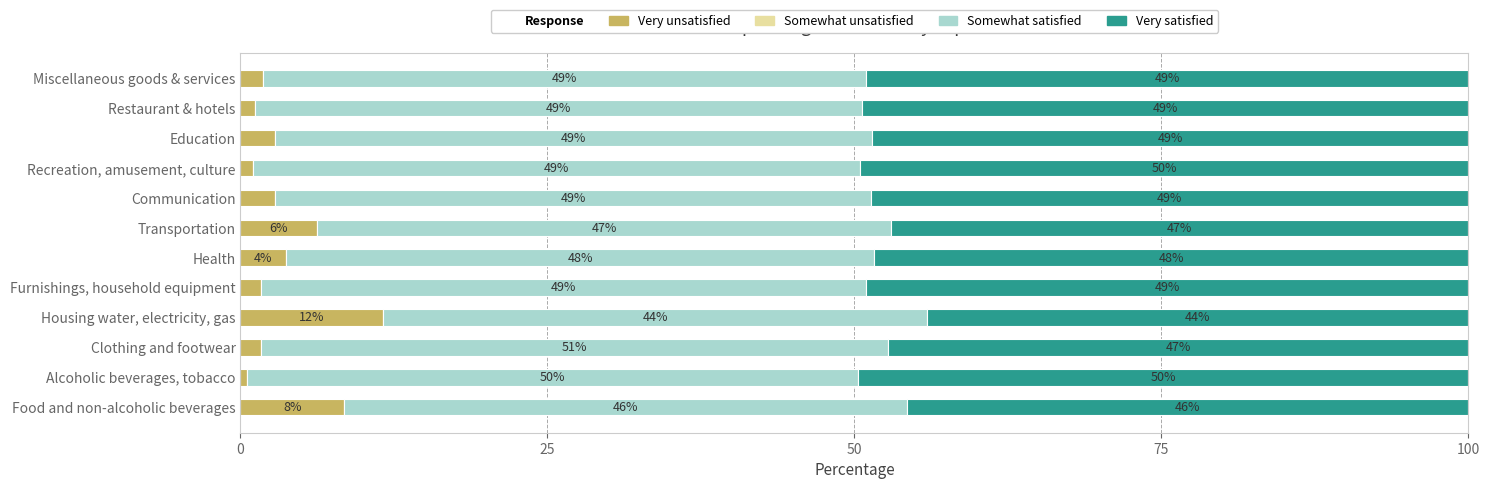

How many series are shown in this chart?

4